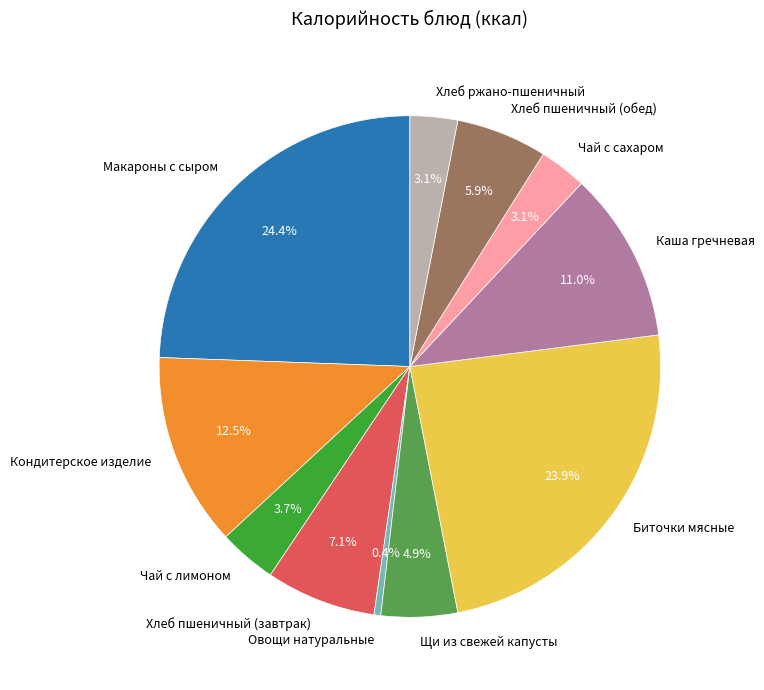

Is there a majority slice in this chart?

No